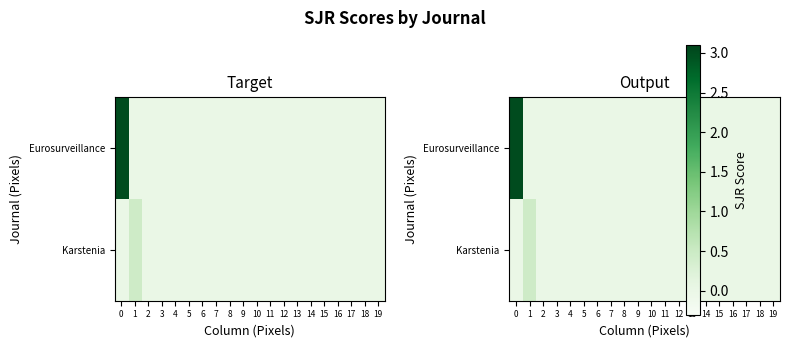

Which category has the highest value in the Karstenia series?

1